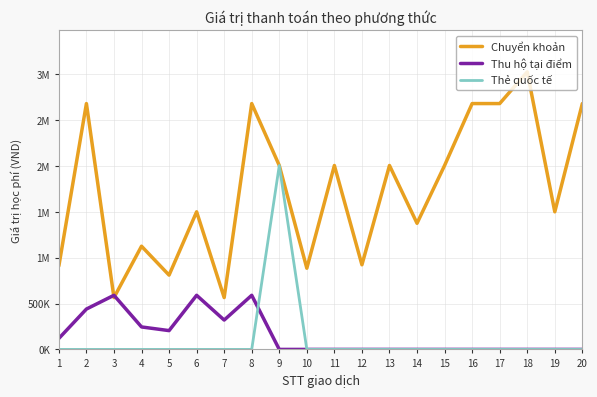

What is the average value of the Thẻ quốc tế series?

100250